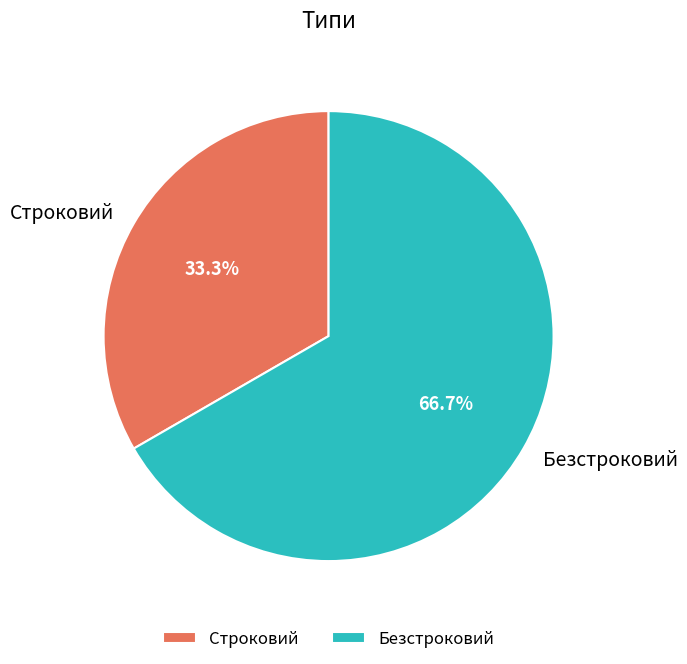

Does Строковий account for over 50% of the chart?

No